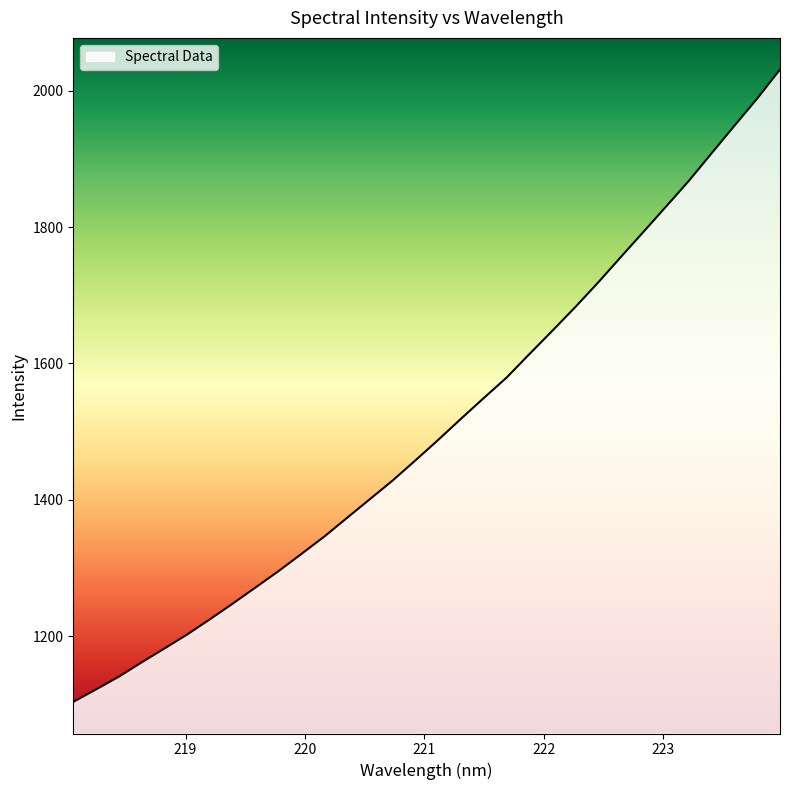

What is the minimum value shown in the chart?

1103.4